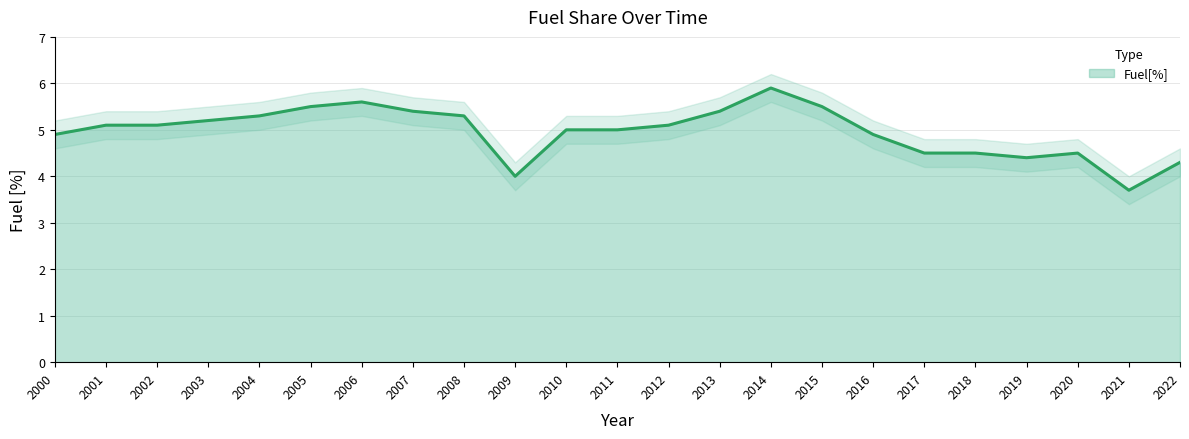

What is the sum of the values at 2003 and 2001?

10.3